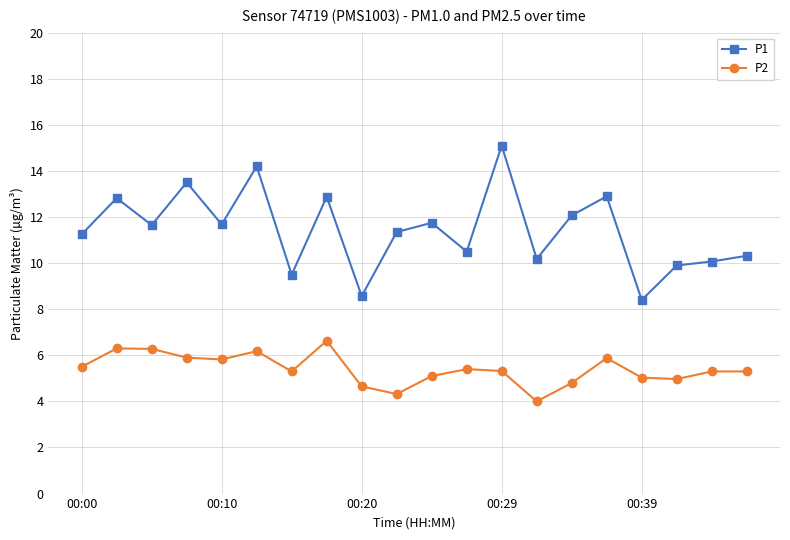

What is the difference between the second highest and second lowest values in the P1 series?

5.6